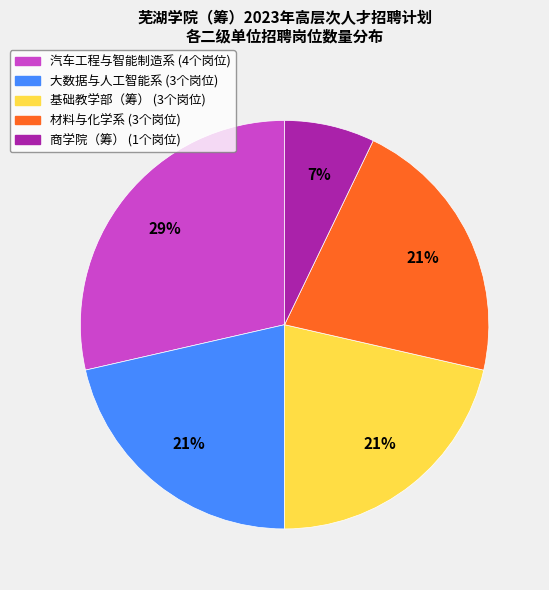

How many segments does this pie chart have?

5